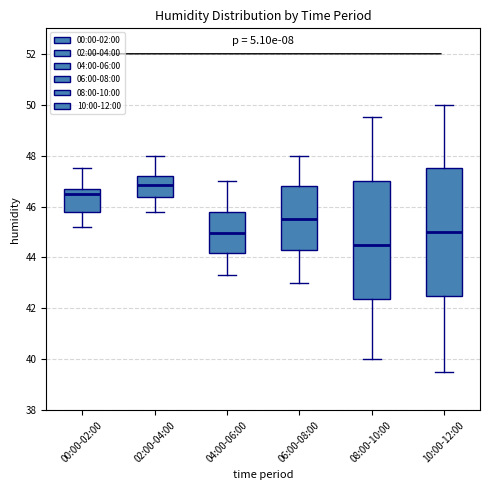

Reading left to right, read every box against the y-axis: the position of its median line, the range the box covers, and the ends of its whiskers. The values are not printed on the chart, so give them approximately, as read against the axis.

00:00-02:00: median 46.6, box 45.8 to 46.8, whiskers 45.2 to 47.6
02:00-04:00: median 46.8, box 46.4 to 47.2, whiskers 45.8 to 48.0
04:00-06:00: median 45.0, box 44.2 to 45.8, whiskers 43.4 to 47.0
06:00-08:00: median 45.6, box 44.2 to 46.8, whiskers 43.0 to 48.0
08:00-10:00: median 44.6, box 42.4 to 47.0, whiskers 40.0 to 49.6
10:00-12:00: median 45.0, box 42.6 to 47.6, whiskers 39.6 to 50.0